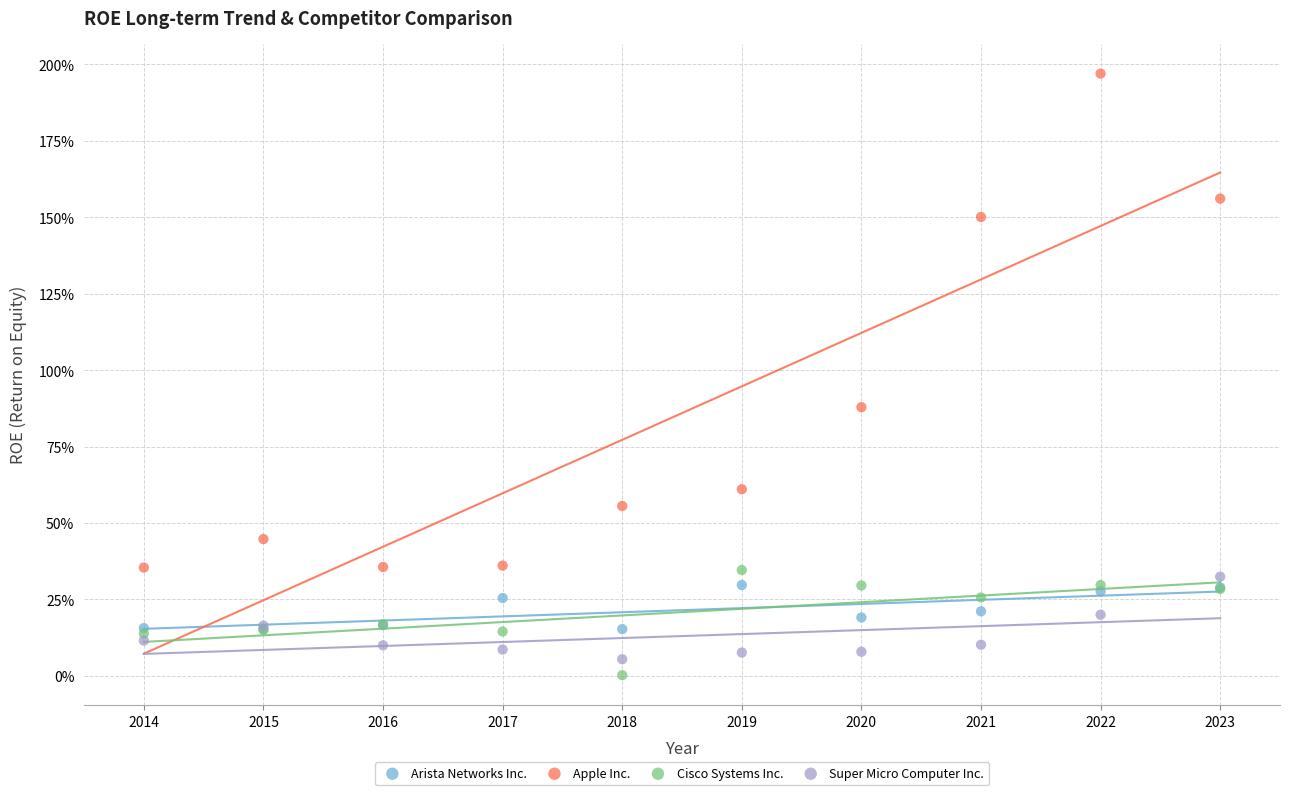

Which series has the largest Y range (max minus min)?

Apple Inc.